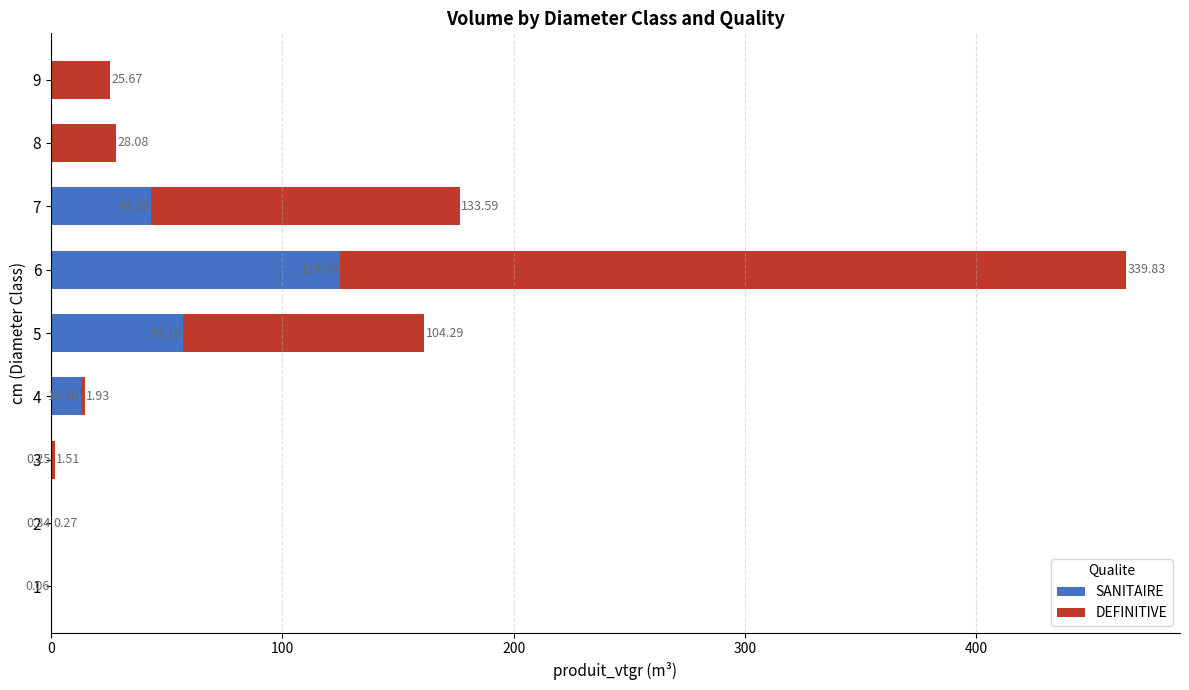

At which category is the sum across all series the highest?

6